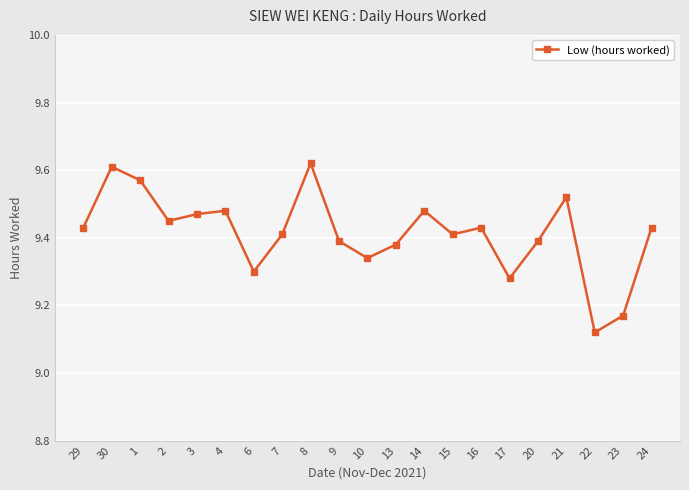

True or false: the data has more than 1 interior local peaks.

True